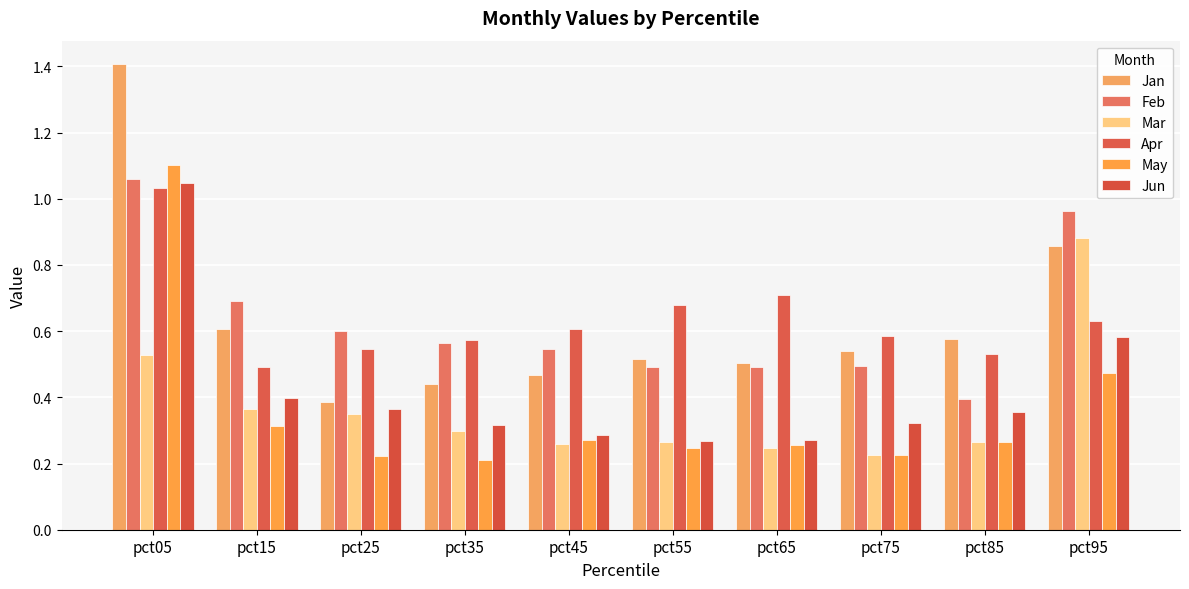

Is it true that May equals 0.5 at pct15?

False